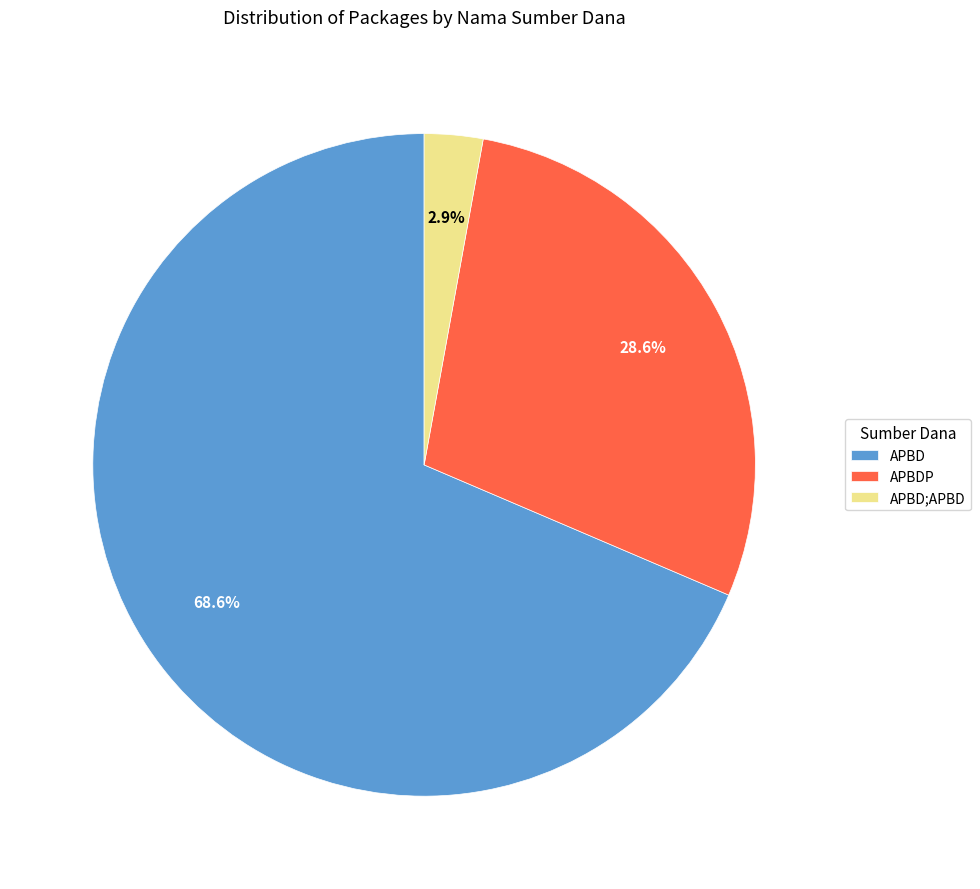

What percentage is NOT represented by APBDP?

71.4%